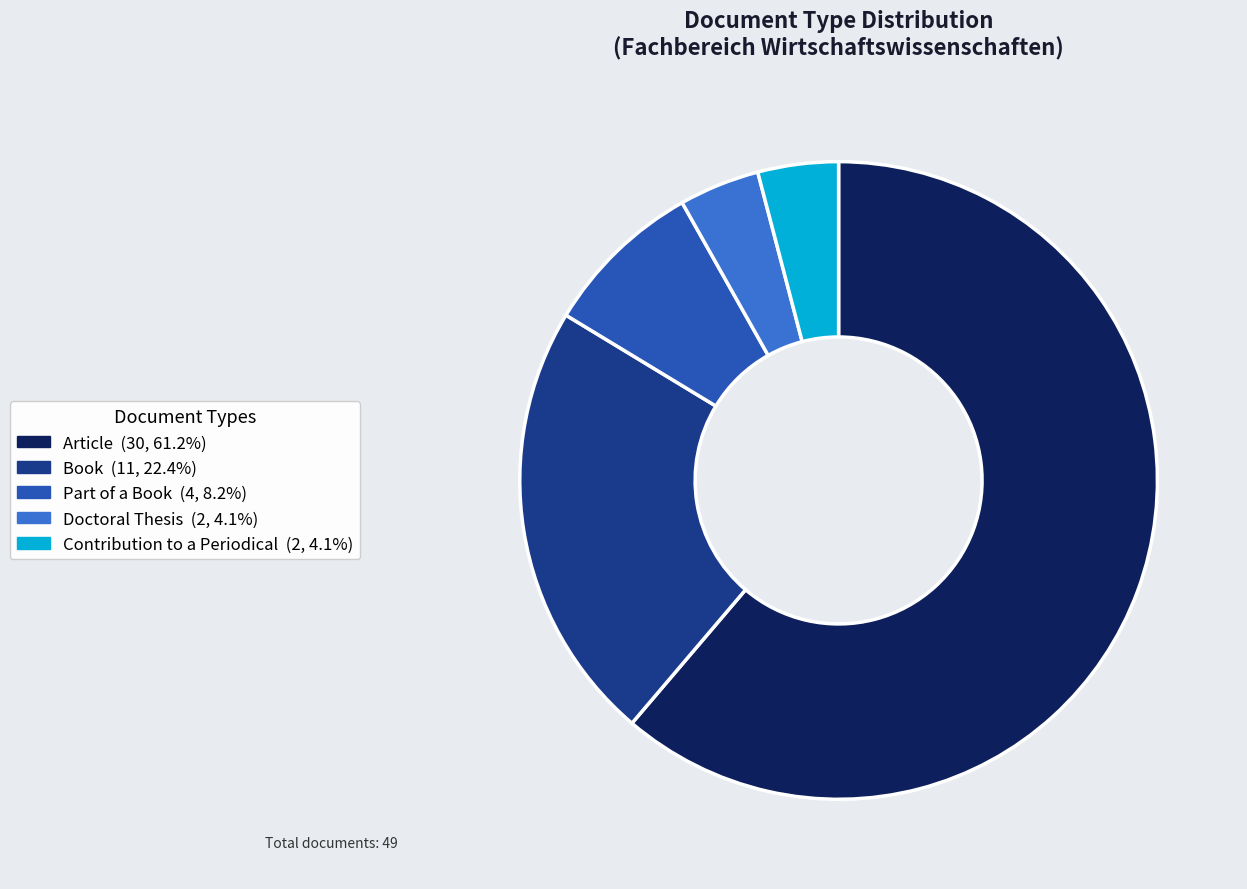

Between Article and Book, which is larger?

Article